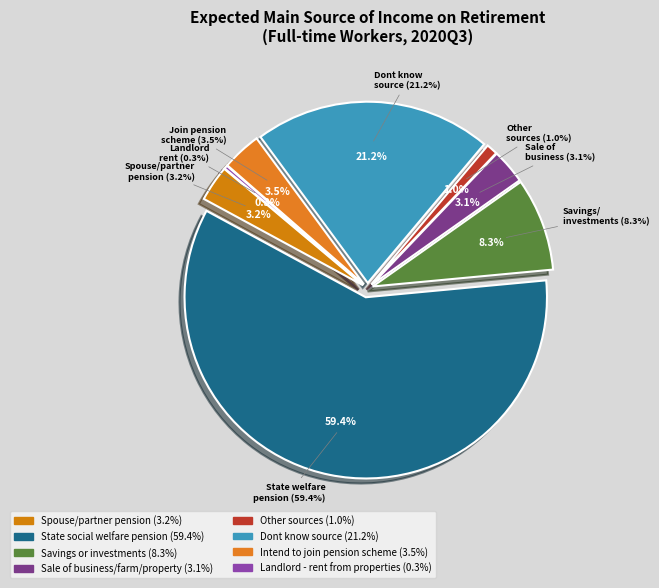

Combined, what portion of the pie is Dont know source and Savings or investments?

29.5%